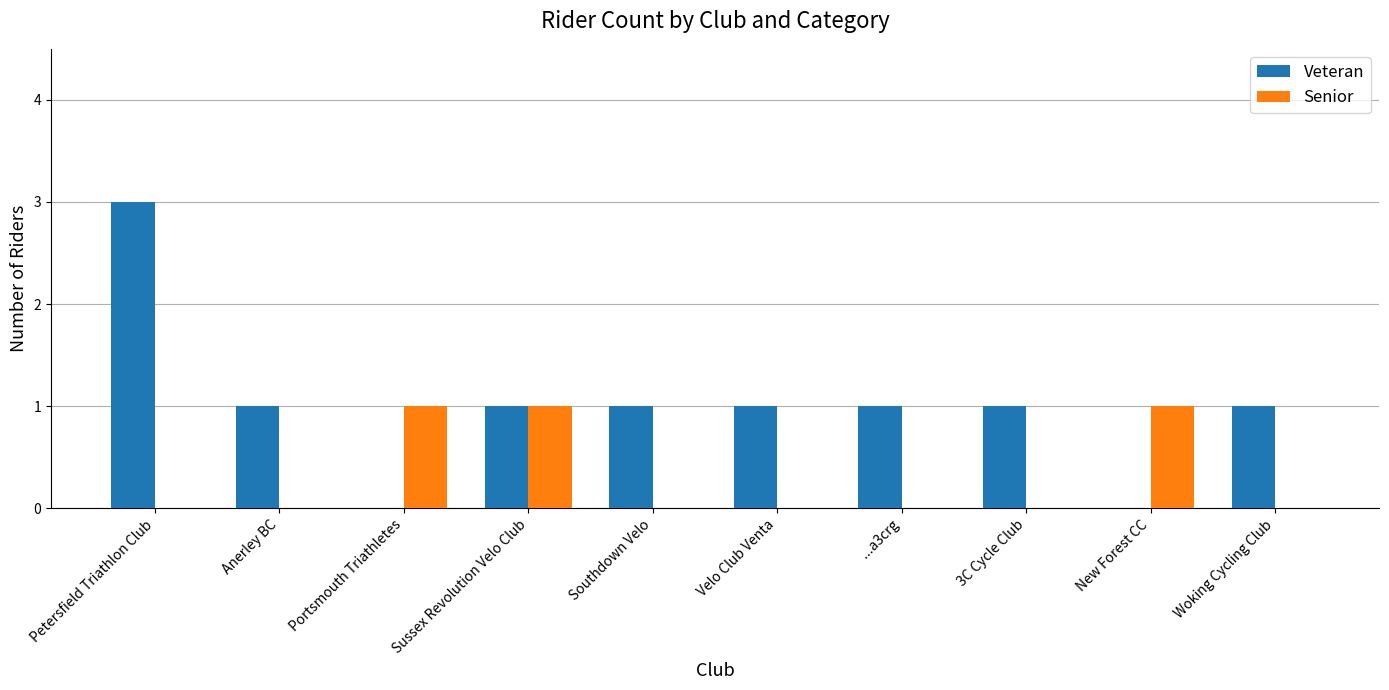

What is the sum of all Veteran values?

10